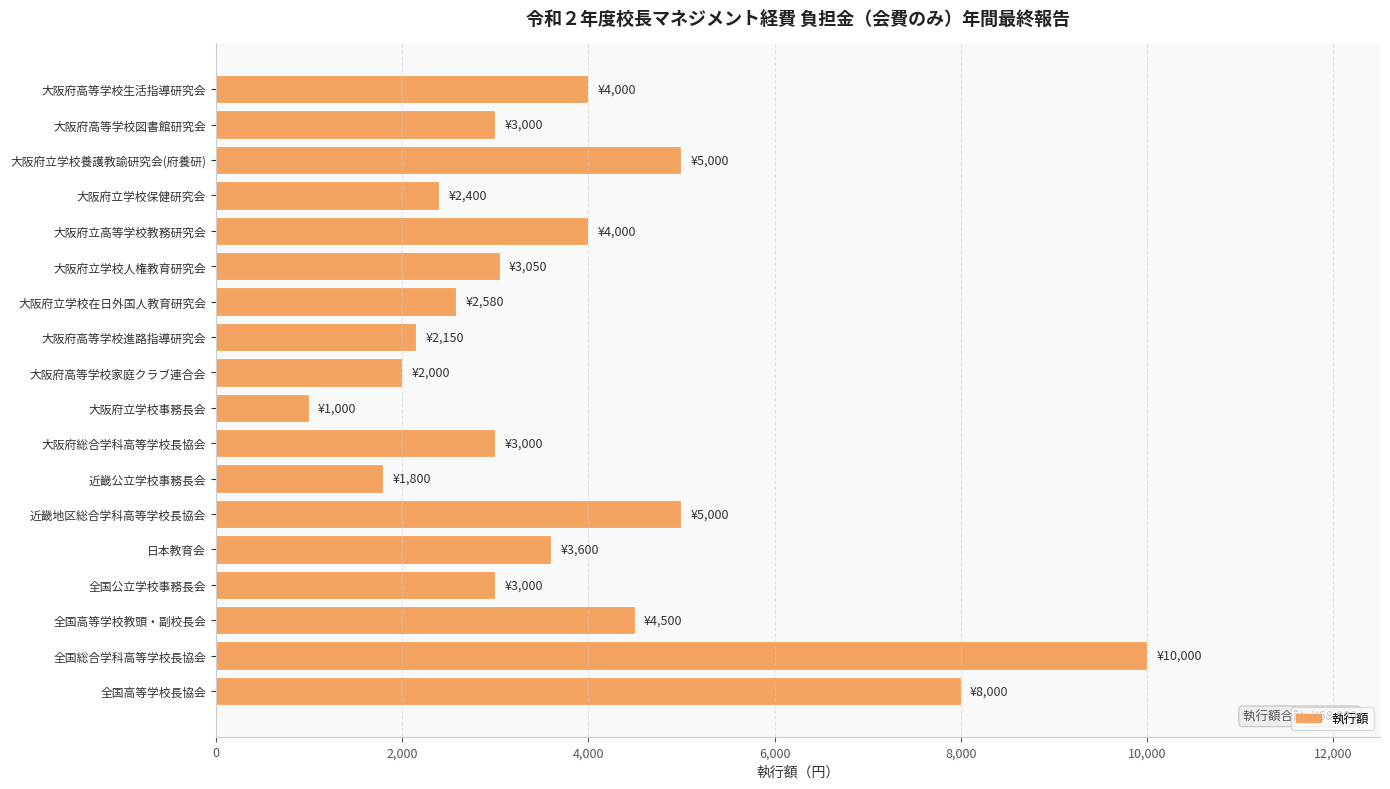

What is the approximate value at 全国高等学校教頭・副校長会?

4500